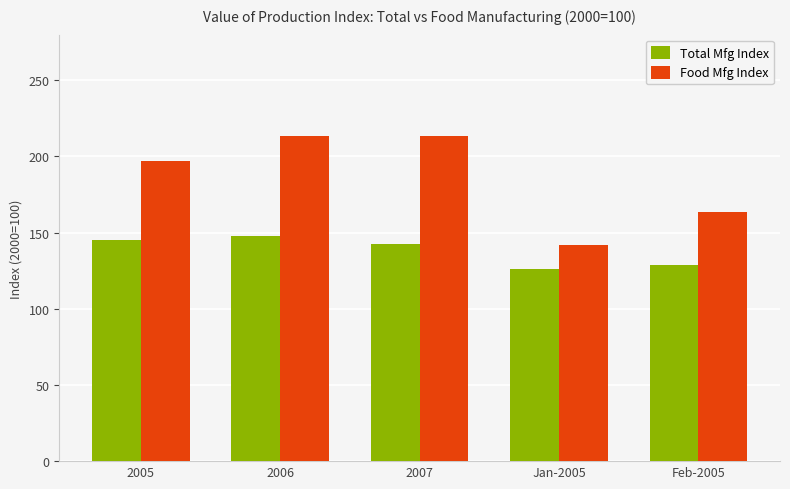

What is the average value of the Total Mfg Index series?

138.1